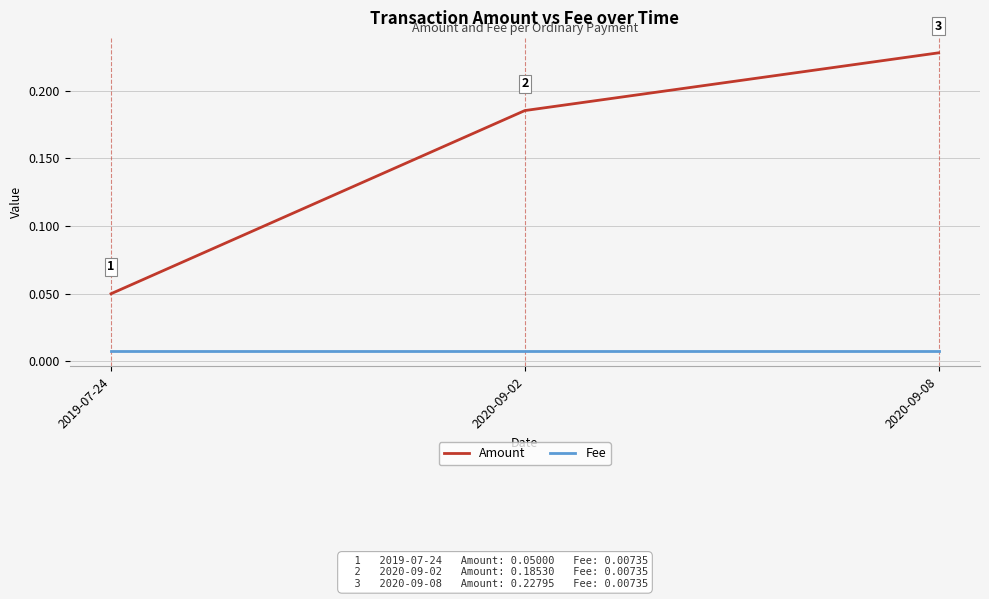

What position from the right is 2019-07-24?

3